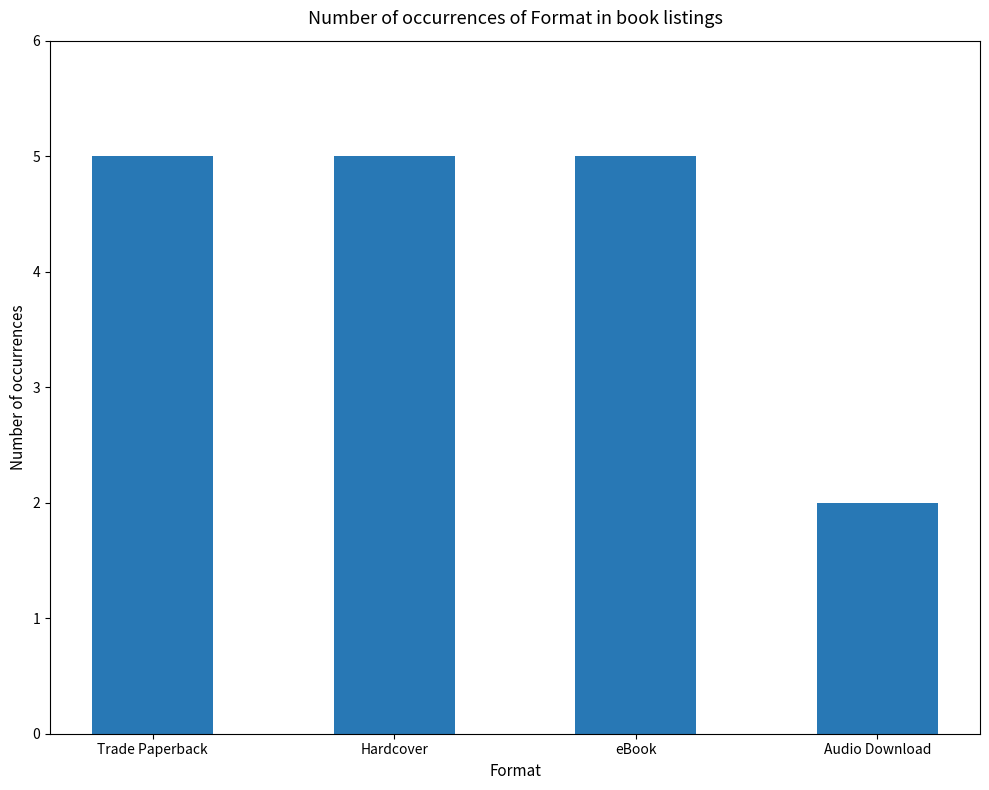

Which has a higher value, Audio Download or Trade Paperback?

Trade Paperback